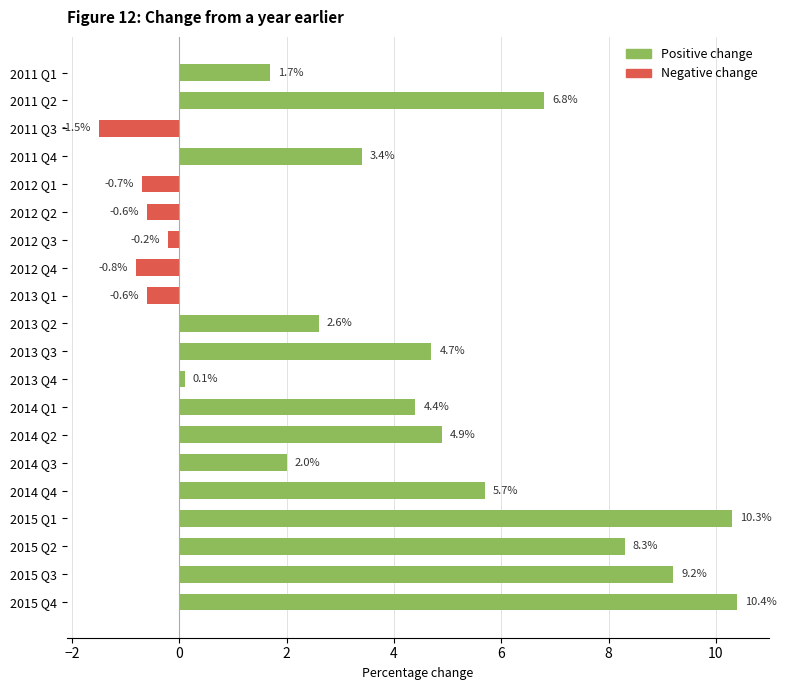

How many positive values are there?

14